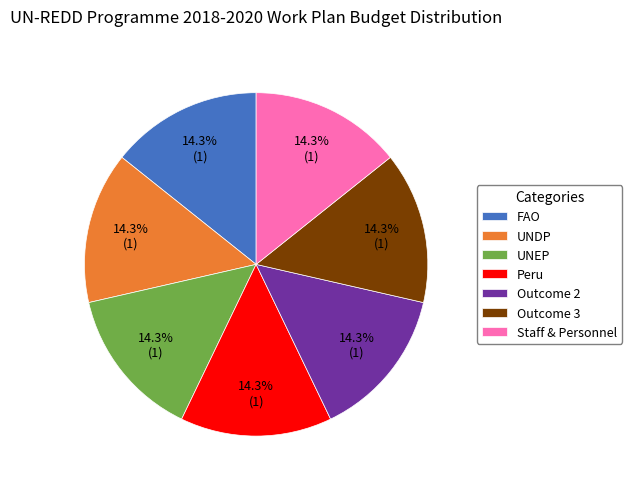

Do Outcome 2 and UNEP together represent more than half of the pie?

No